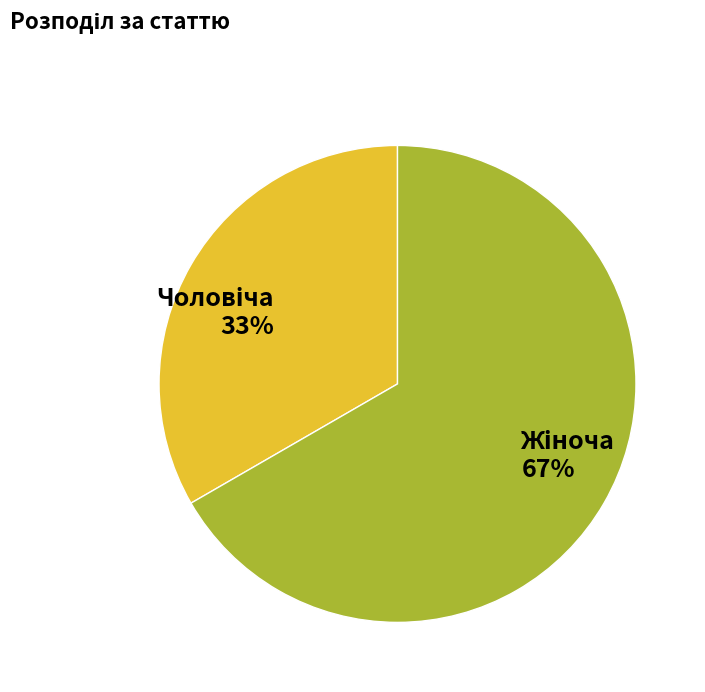

Is there any slice that represents more than half of the pie?

Yes